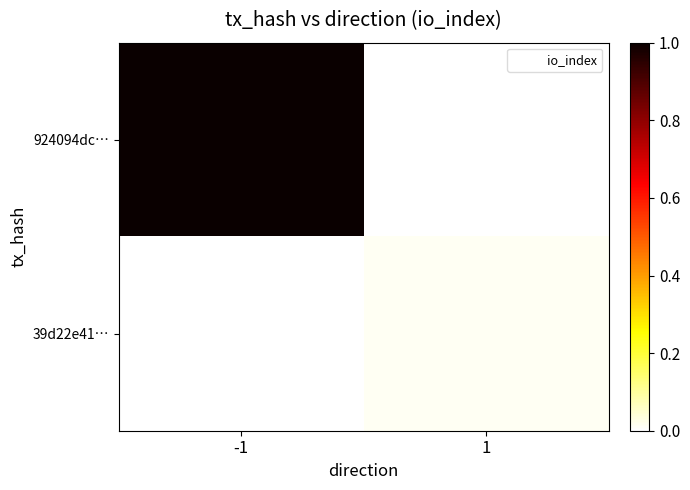

Between -1 and 1, which is larger?

-1